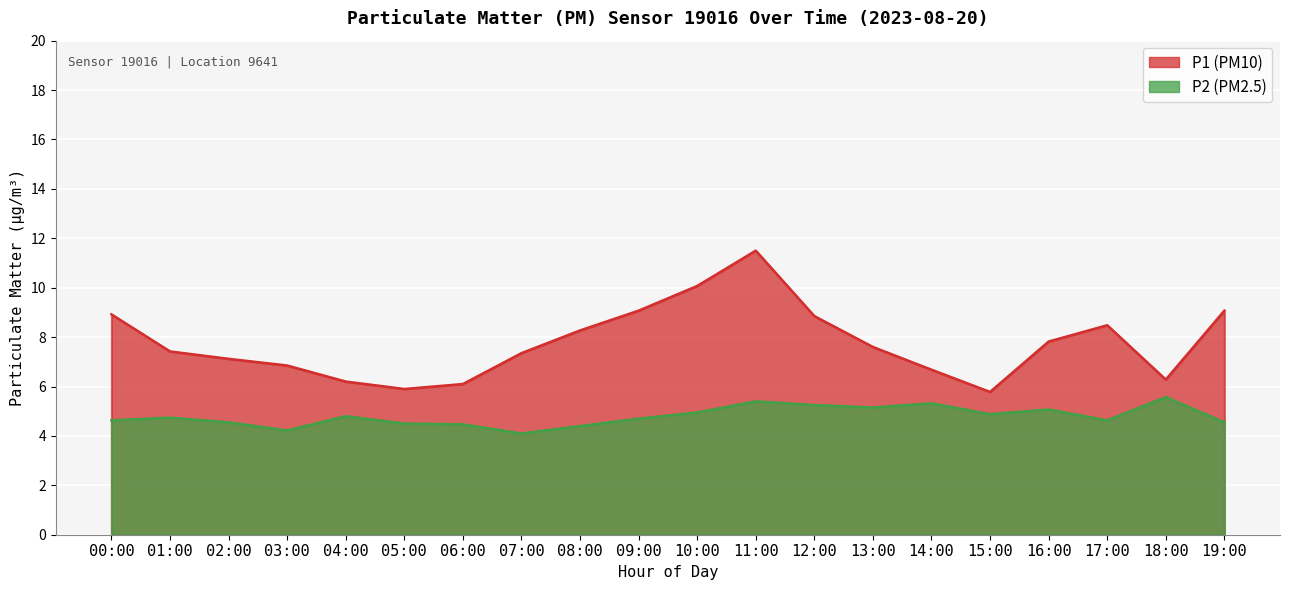

Where is the first local maximum for P2?

01:00